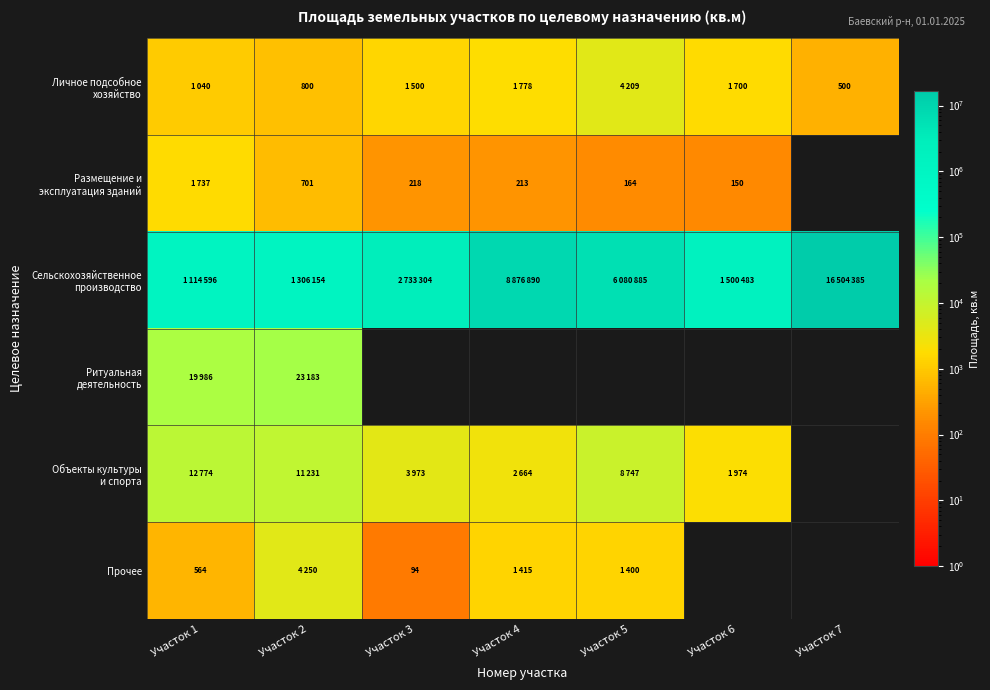

Is it true that Прочее equals 564 at Участок 1?

True